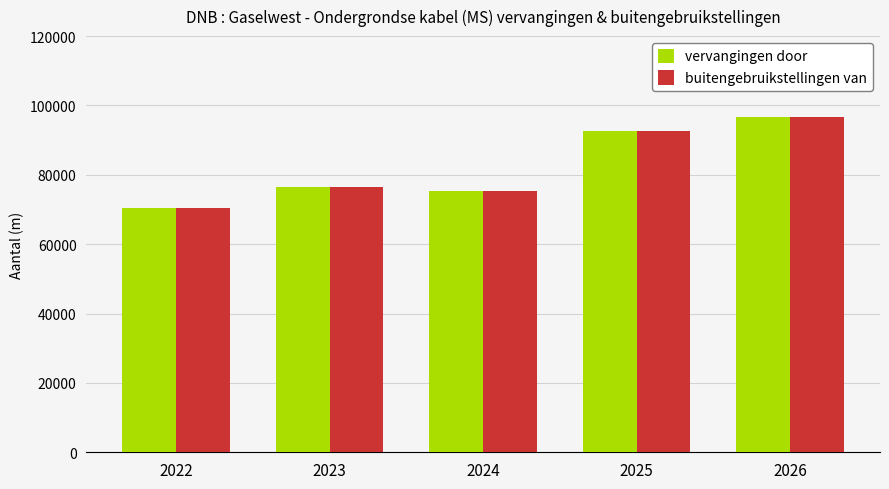

The value of vervangingen door at 2023 is 76401. True or false?

True